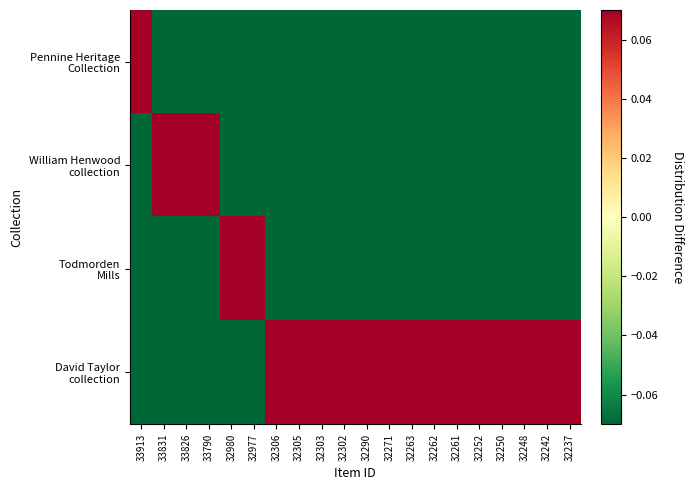

How many categories are shown in the chart?

20